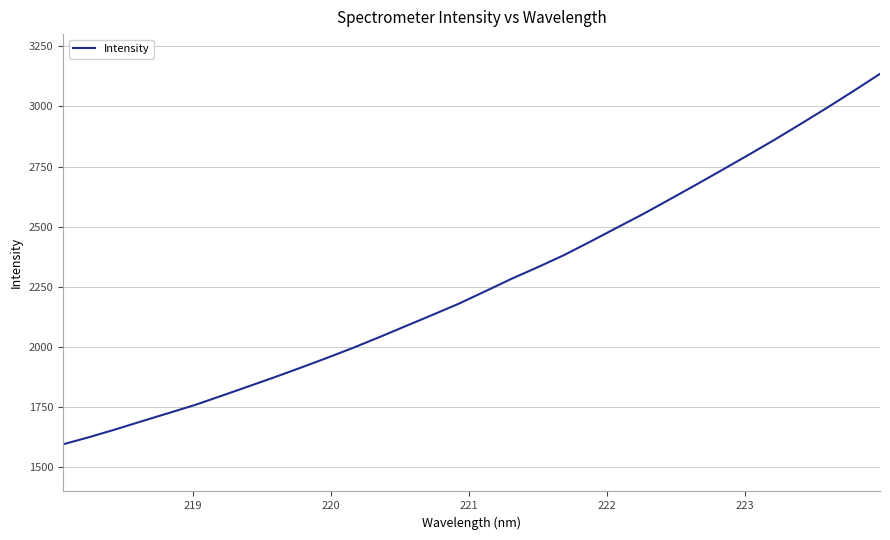

Does the chart have visible grid lines?

Yes